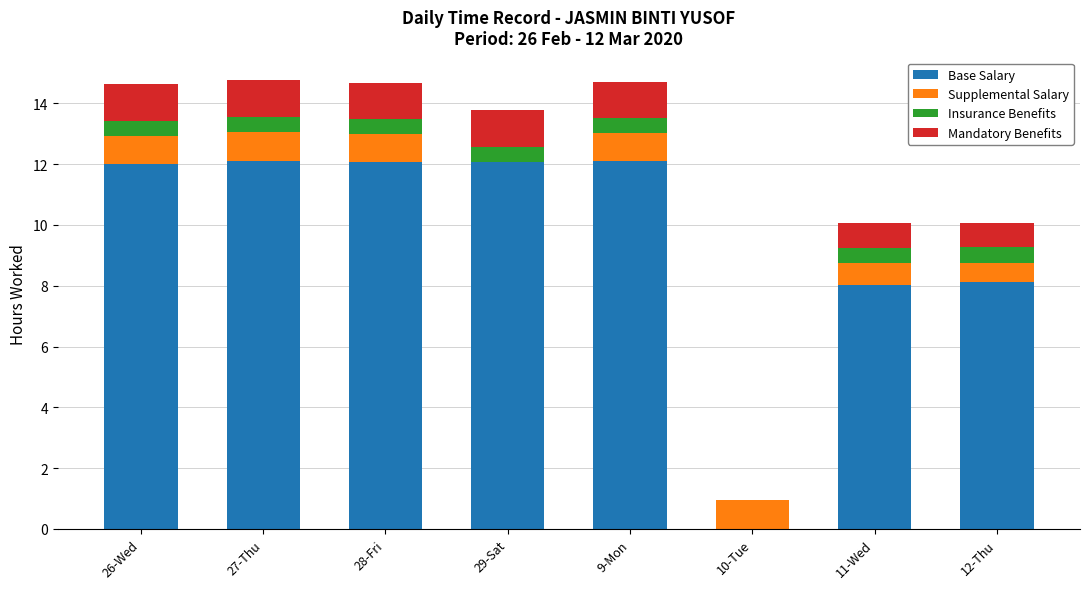

What is the total value across all series at 11-Wed?

10.1